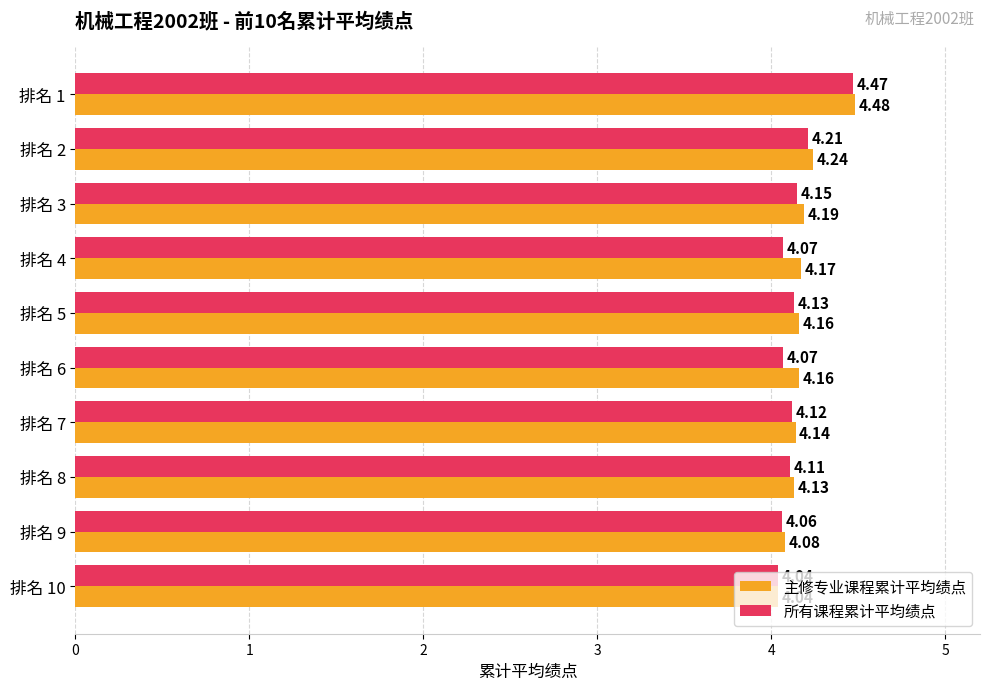

Which series changed the most between 排名 1 and 排名 9?

所有课程累计平均绩点